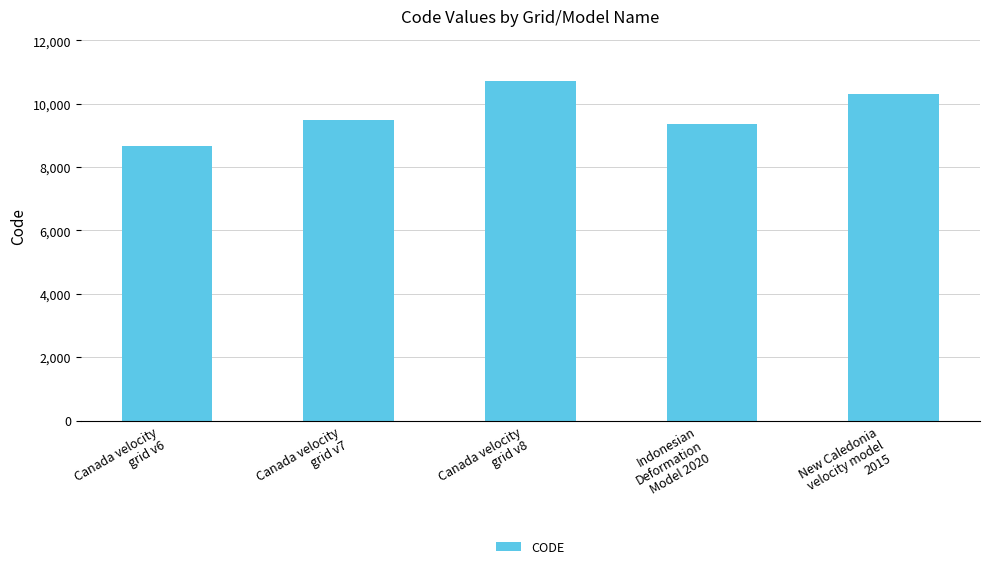

What is the label of the 5th bar from the left?

New Caledonia
velocity model
2015